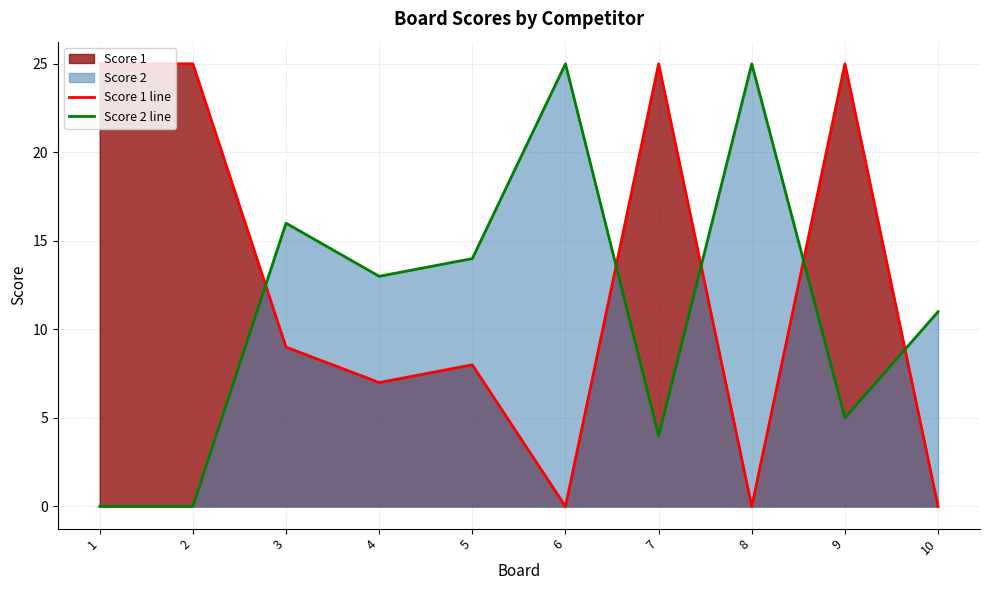

At how many categories does at least one series exceed 22?

6